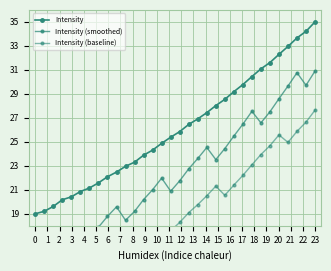

What is the minimum value shown in the chart?

11.0